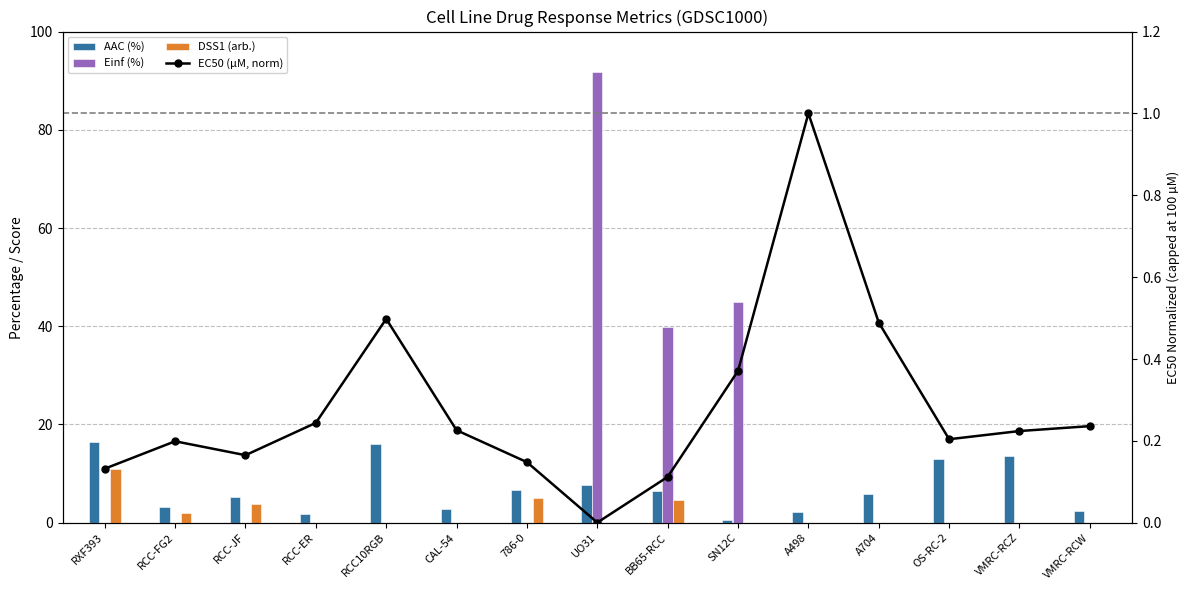

Reading left to right, what are all the values shown in this chart?

AAC (%): 16.4	3.2	5.2	1.7	16.0	2.8	6.6	7.8	6.5	0.6	2.2	5.9	12.9	13.5	2.5
Einf (%): 0.0	0.0	0.0	0.0	0.0	0.0	0.0	91.8	39.8	45.0	0.0	0.0	0.0	0.0	0.0
DSS1 (arb.): 11.0	1.9	3.8	0.0	0.0	0.0	5.1	0.0	4.7	0.0	0.0	0.0	0.0	0.0	0.0
EC50 (µM, norm): 0.1	0.2	0.2	0.2	0.5	0.2	0.1	0.0	0.1	0.4	1.0	0.5	0.2	0.2	0.2